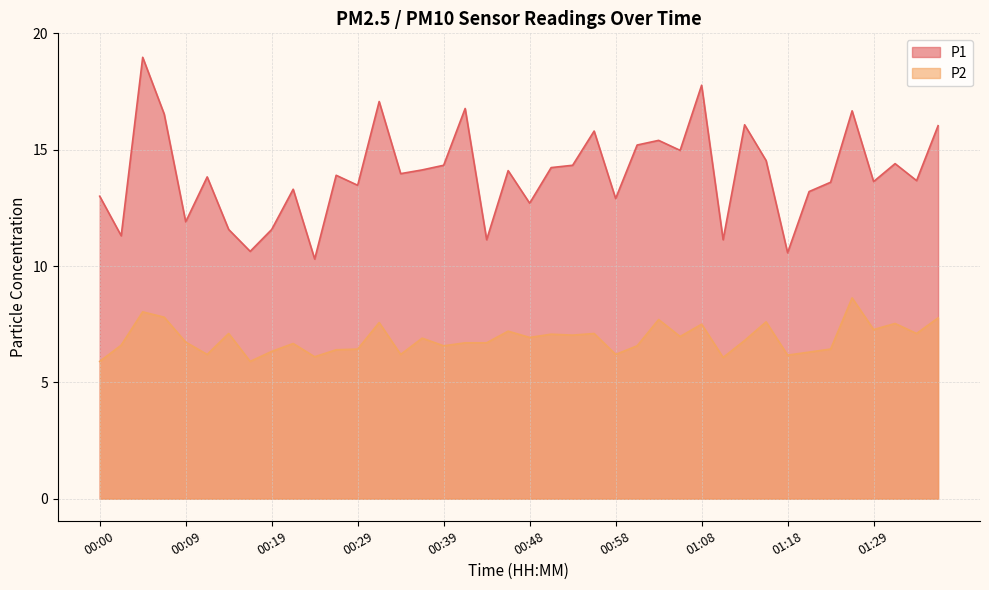

How many data points does each series have?

40